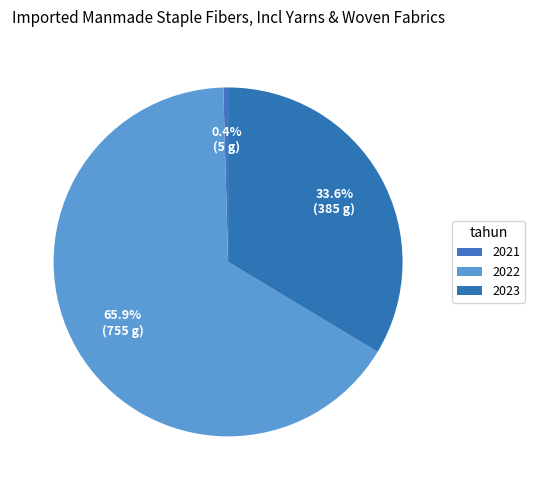

What percentage is the 2023 slice, to the nearest percent?

34%